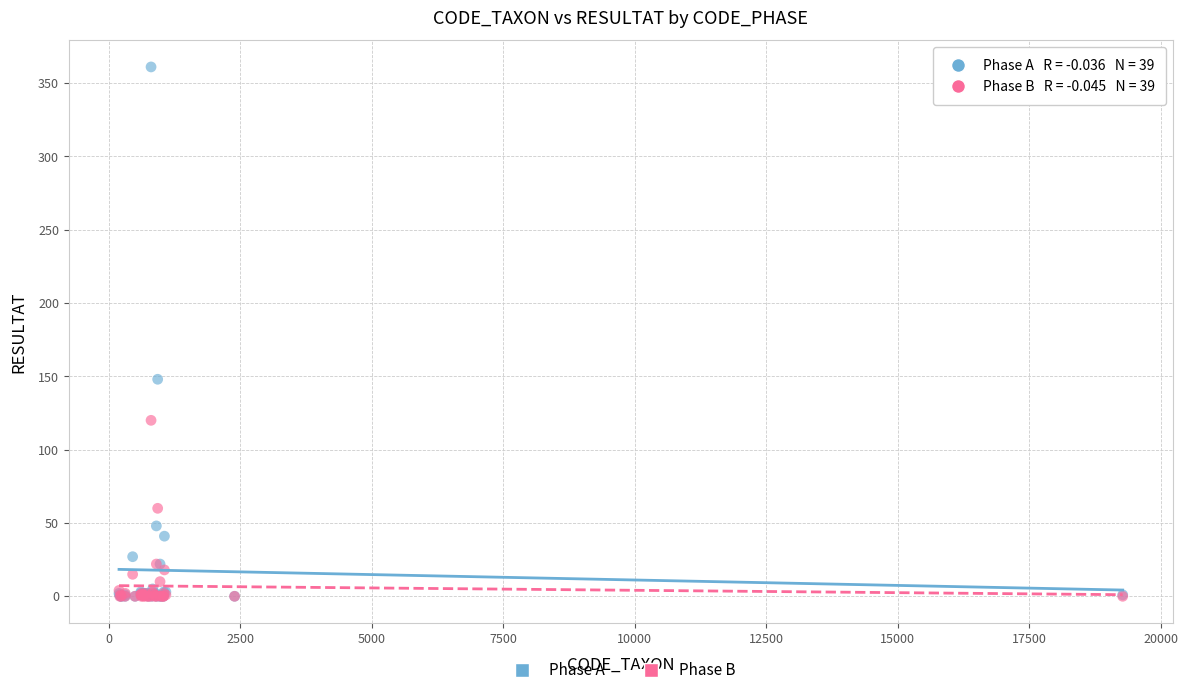

What are all the series names shown in the legend?

Phase A, Phase B